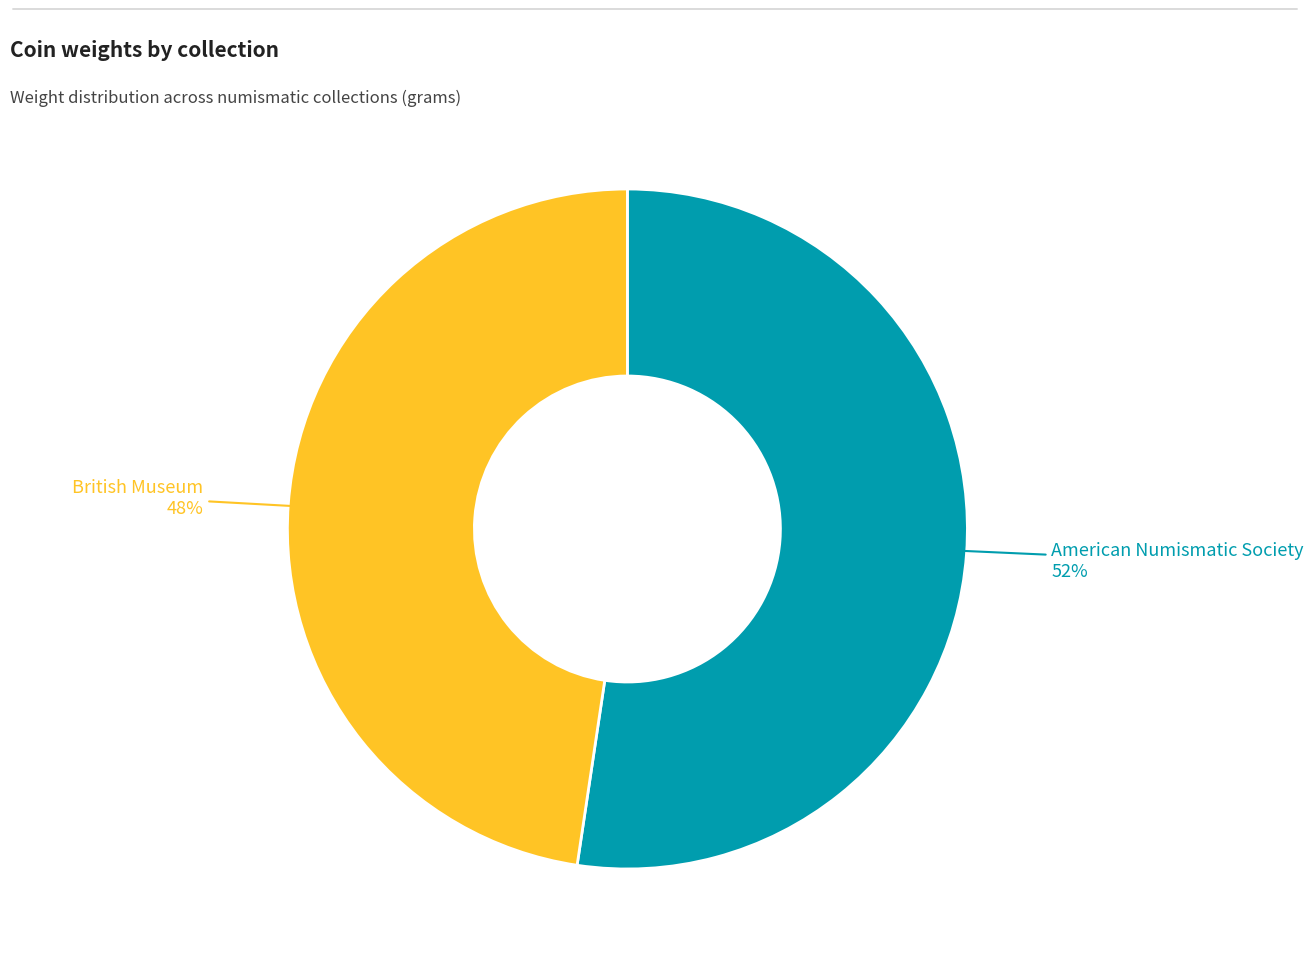

To the nearest percent, what is the average slice percentage?

50%